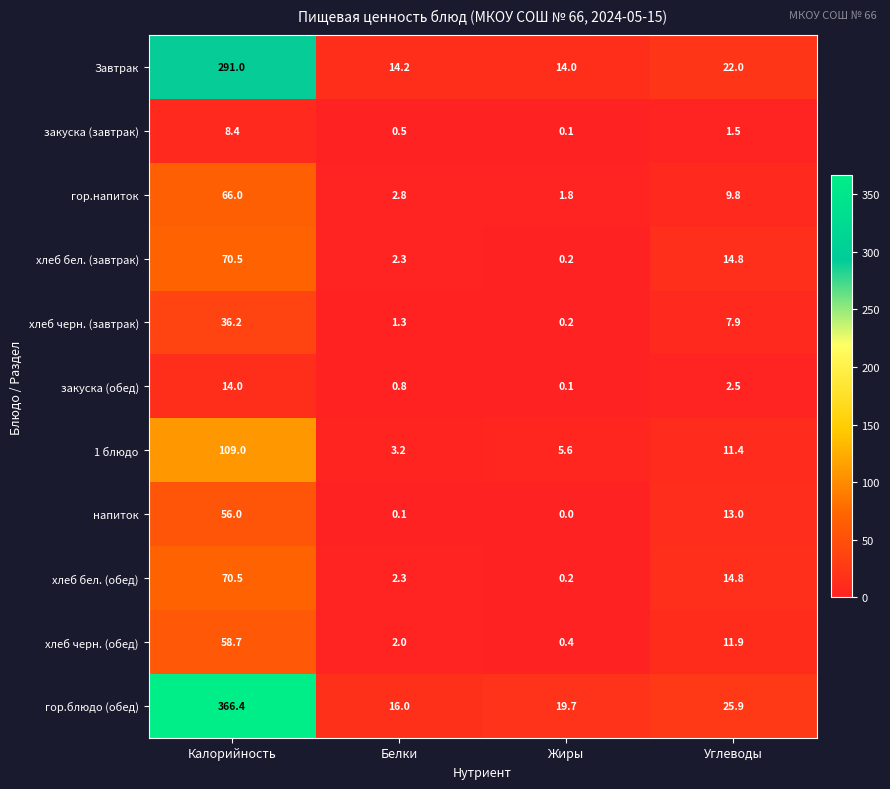

Which series has the largest total across all categories?

гор.блюдо (обед)